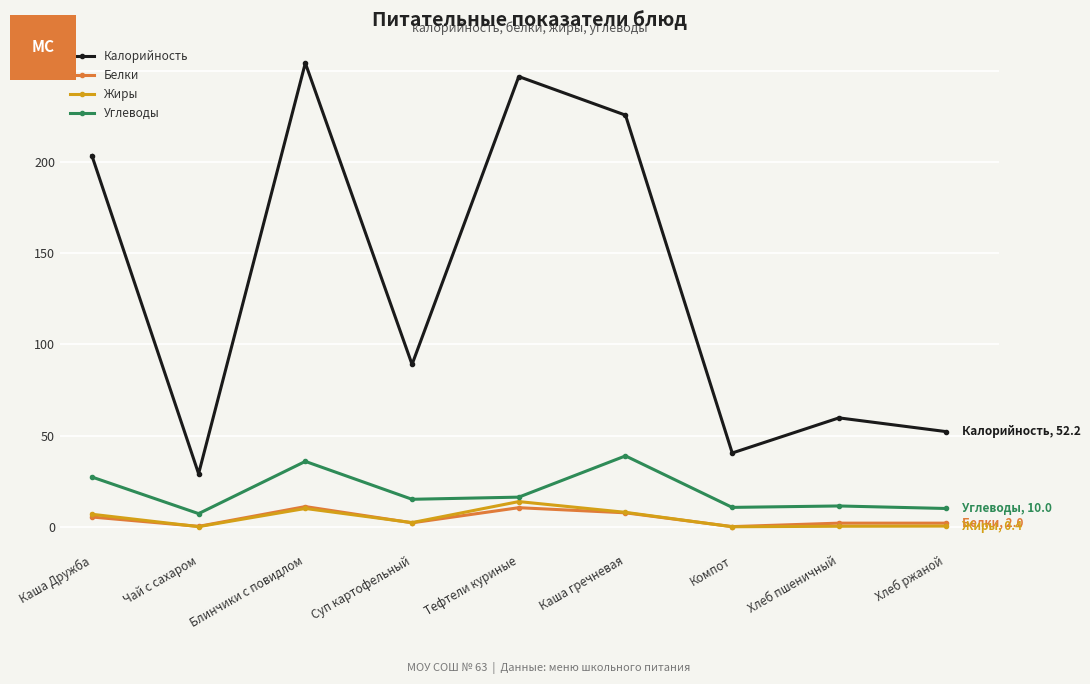

What is the label of the 1st point from the right?

Хлеб ржаной